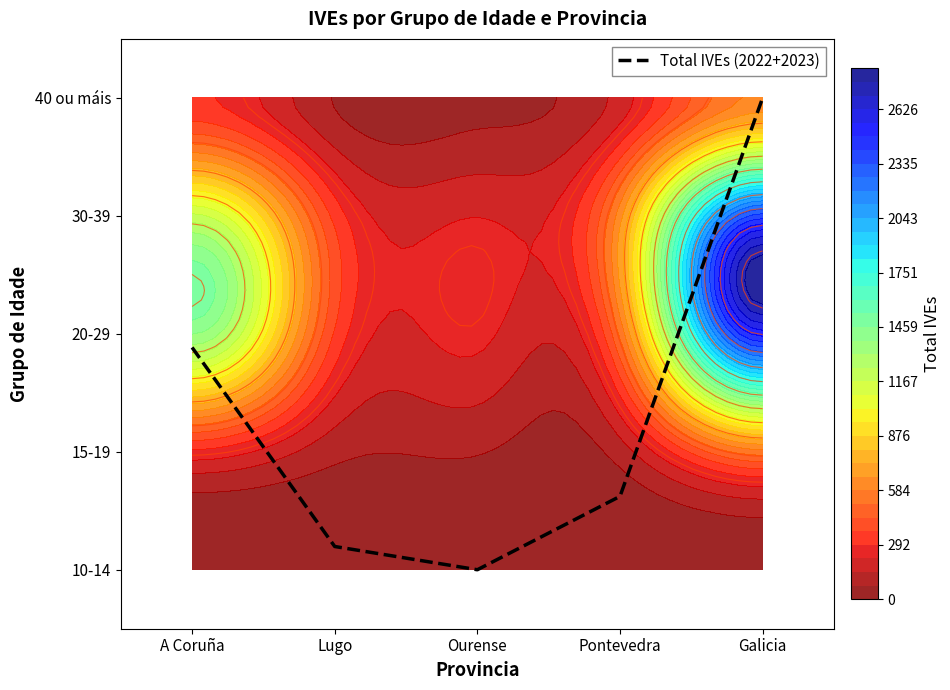

True or false: the data shows 3.1 at A Coruña.

False